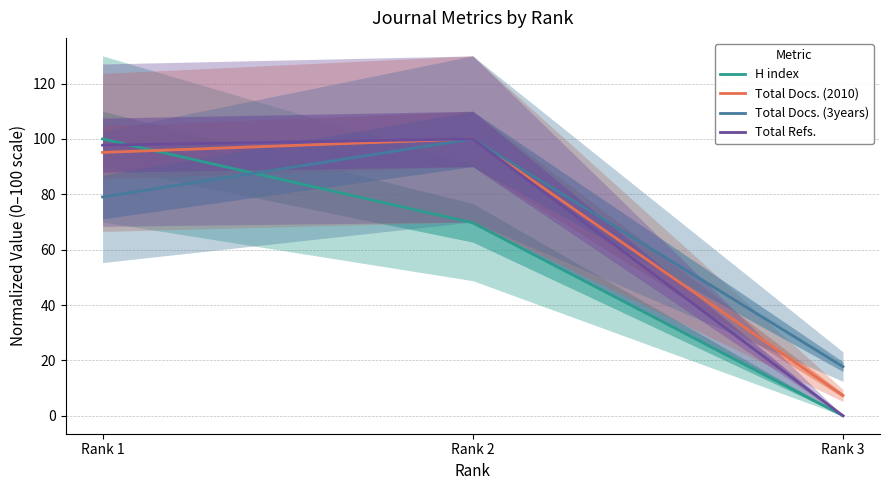

At which label does H index reach its peak?

Rank 1